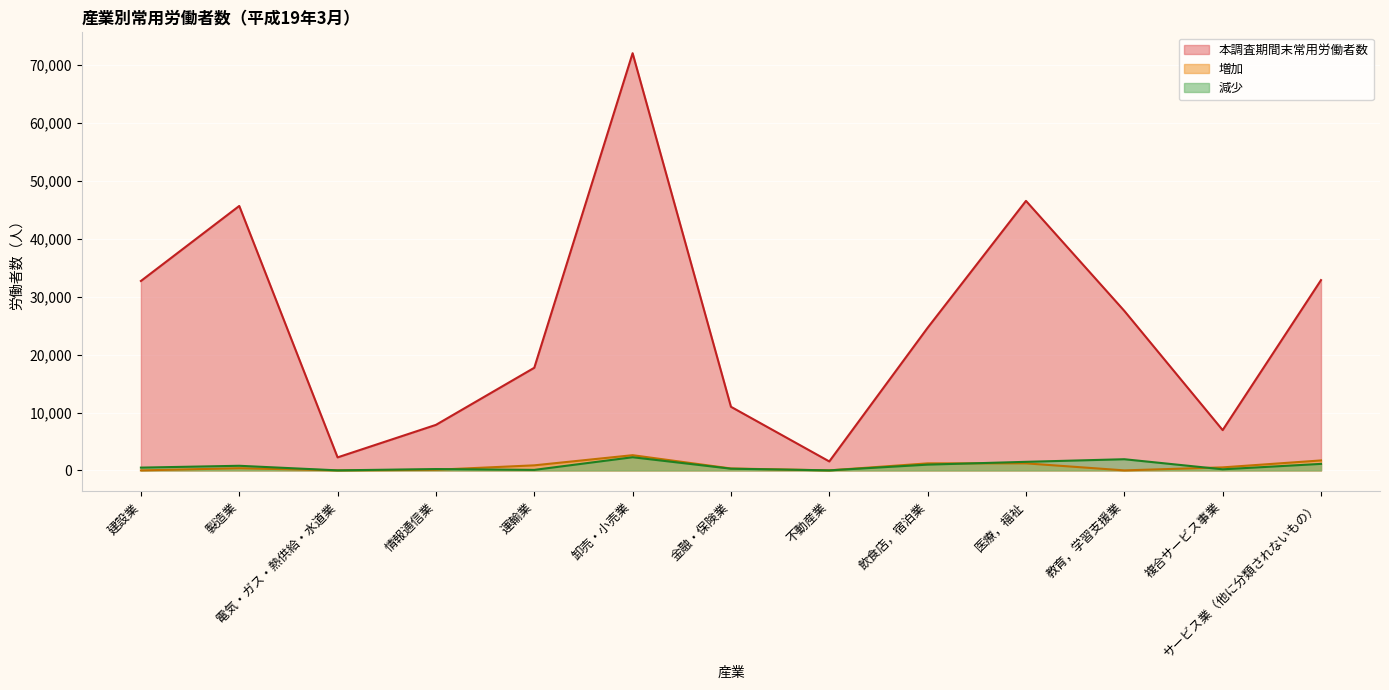

At which label is 本調査期間末常用労働者数 closest to 36819?

サービス業（他に分類されないもの）